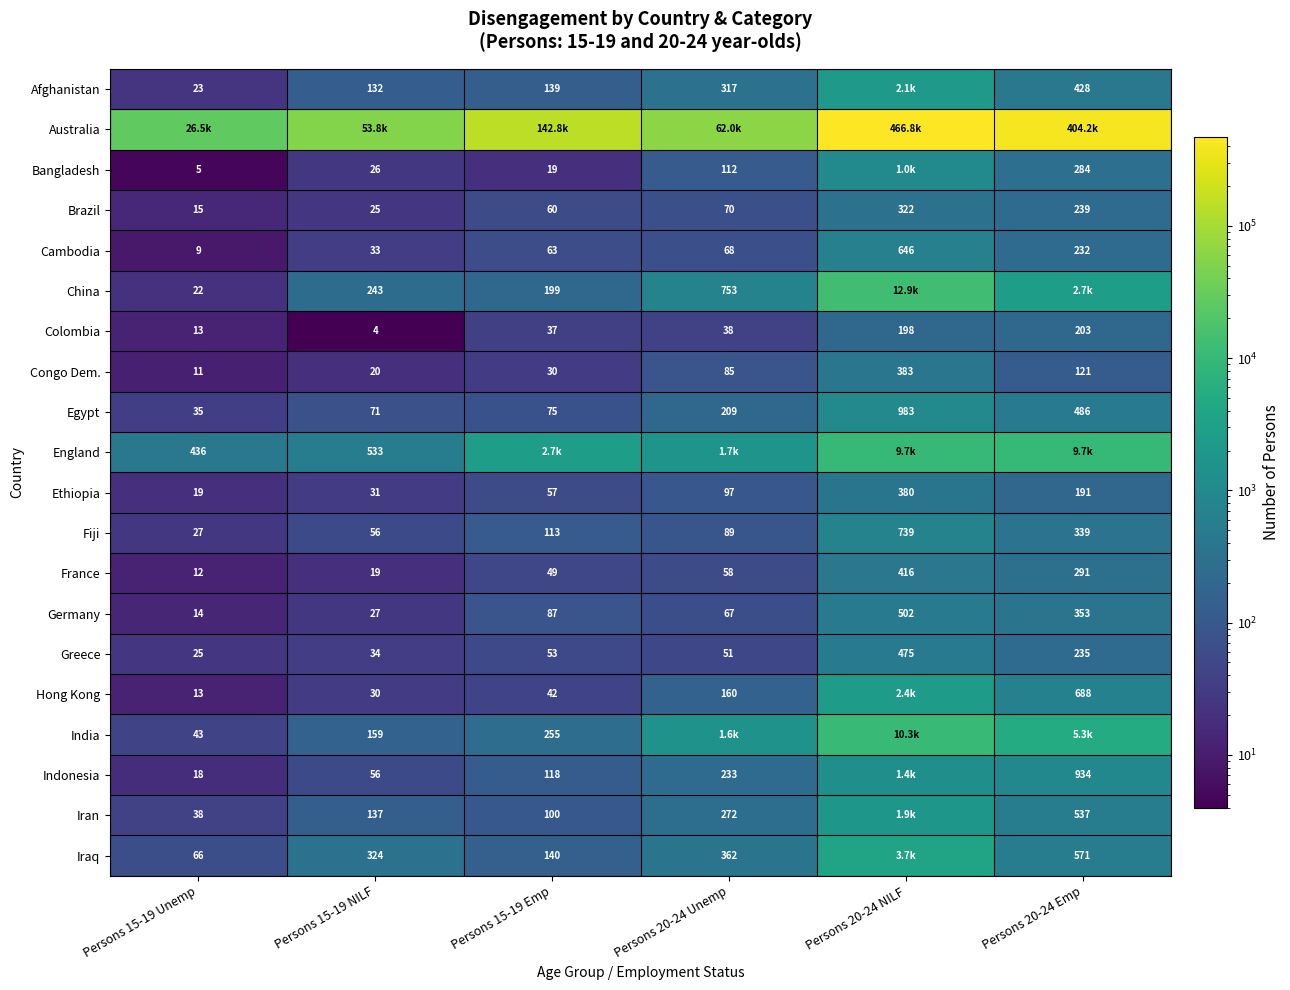

What is the sum of the France values at Persons 15-19 Emp and Persons 20-24 NILF?

465